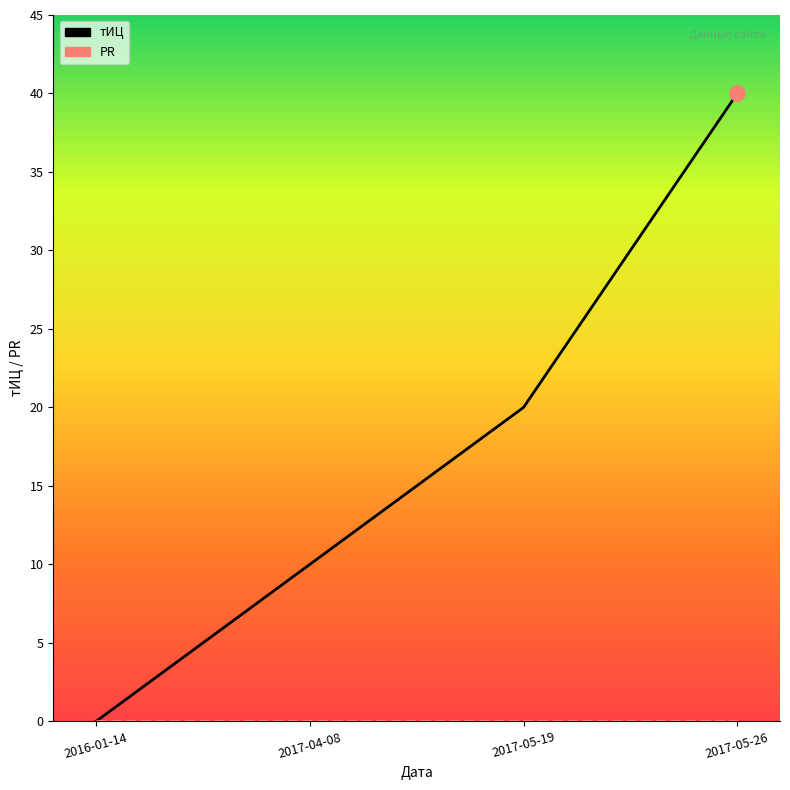

Approximately how many times larger is the value at 2017-05-19 compared to 2017-05-26?

0.5